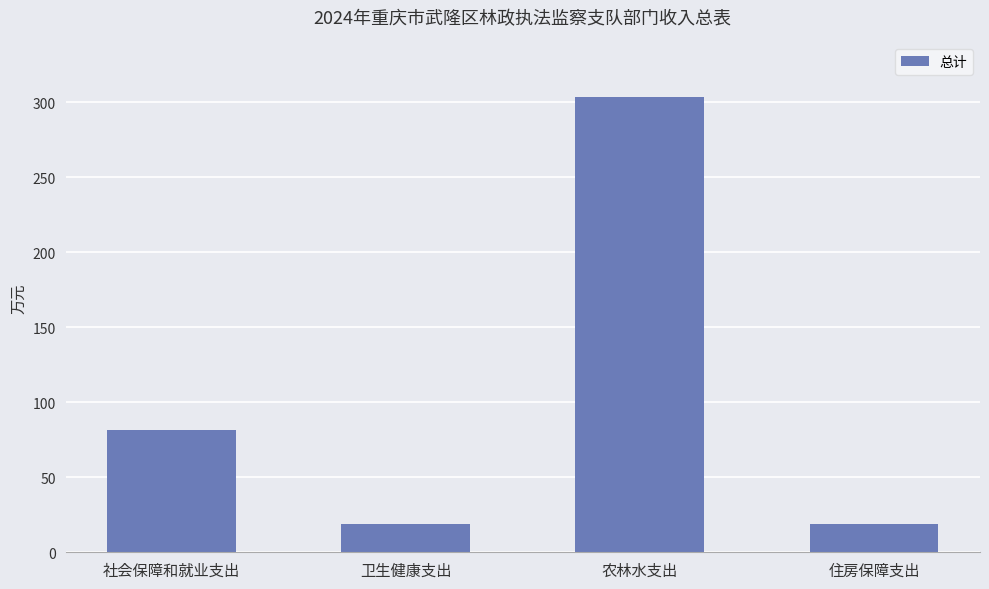

Approximately how many times larger is the value at 社会保障和就业支出 compared to 卫生健康支出?

4.3